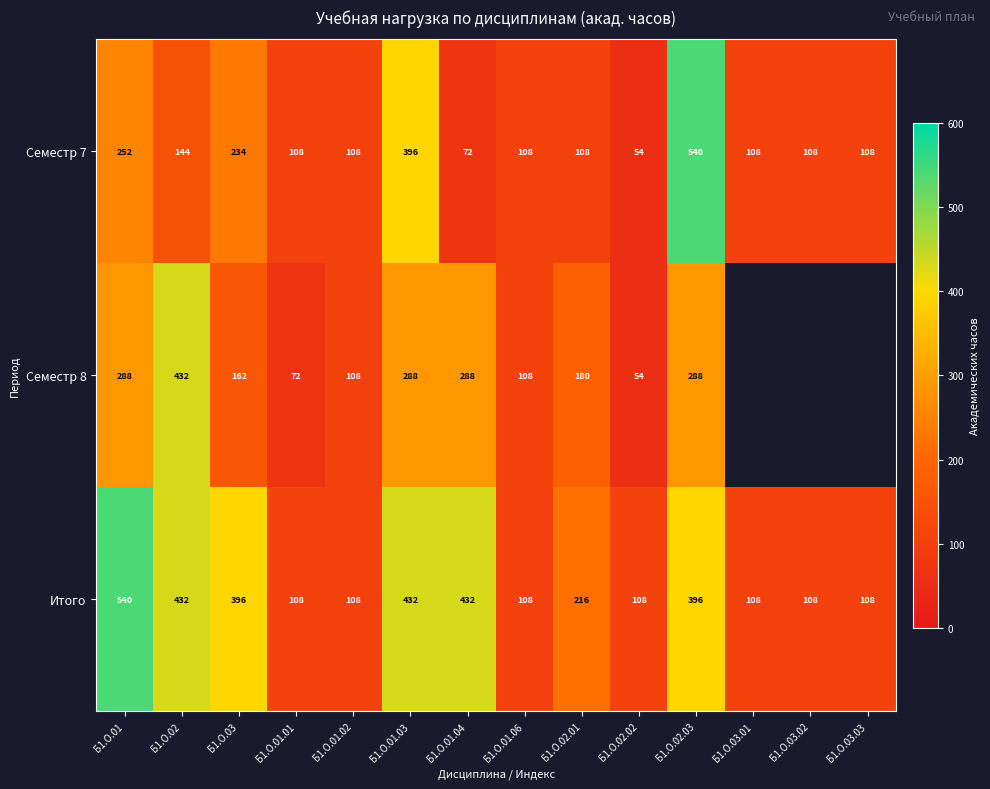

Between Б1.О.02.01 and Б1.О.02.03, which is larger?

Б1.О.02.03